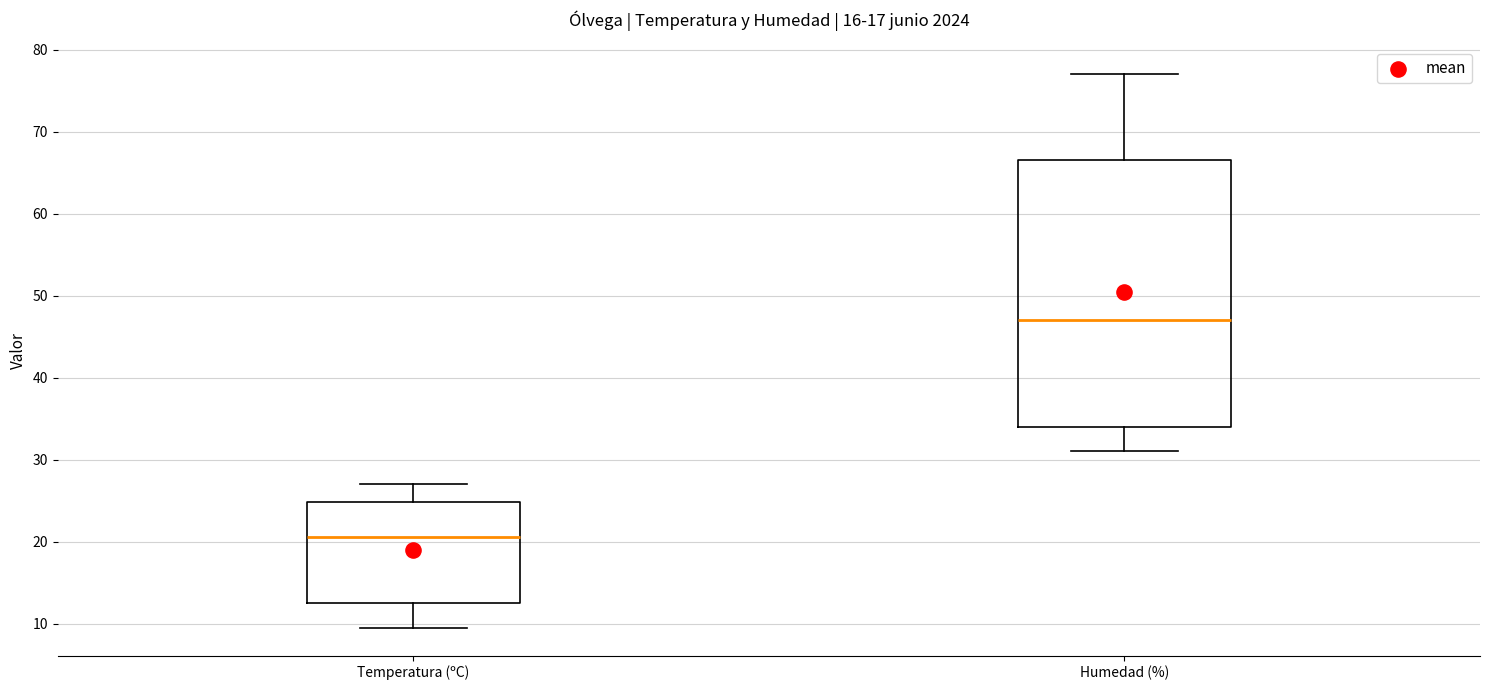

Comparing the boxes themselves (not the whiskers), which one is the tallest?

Humedad (%)